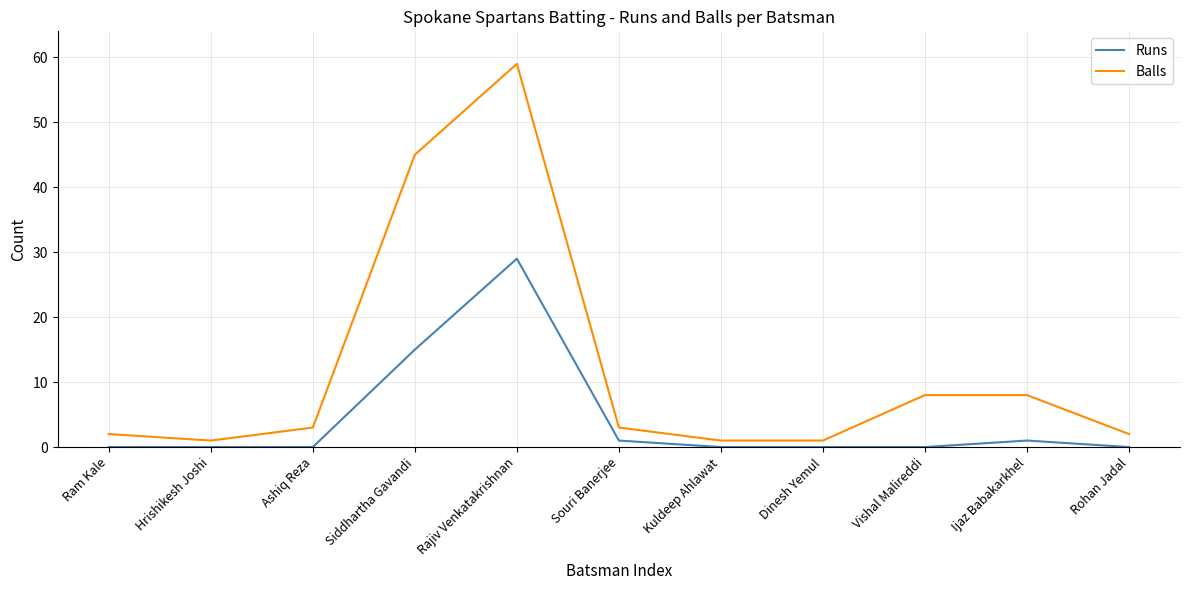

Is this an area chart (filled region under the line)?

No